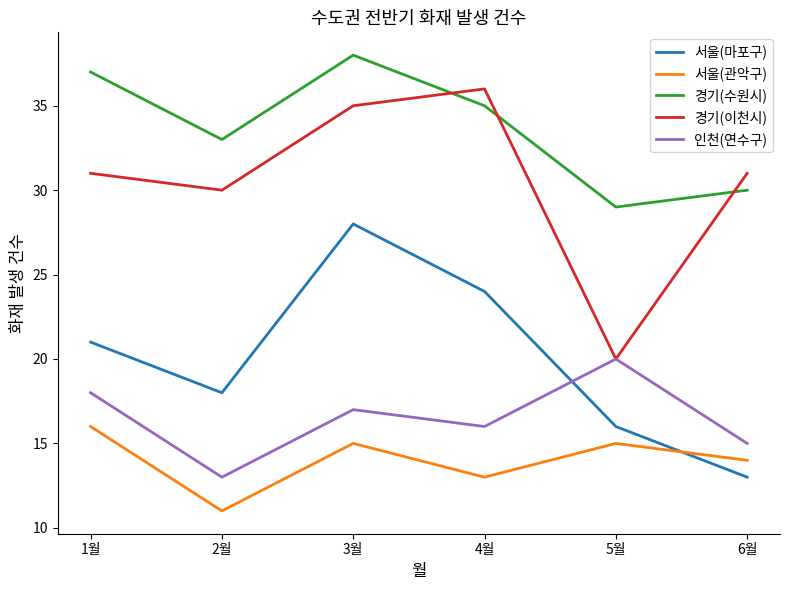

At which category is the sum across all series the highest?

3월